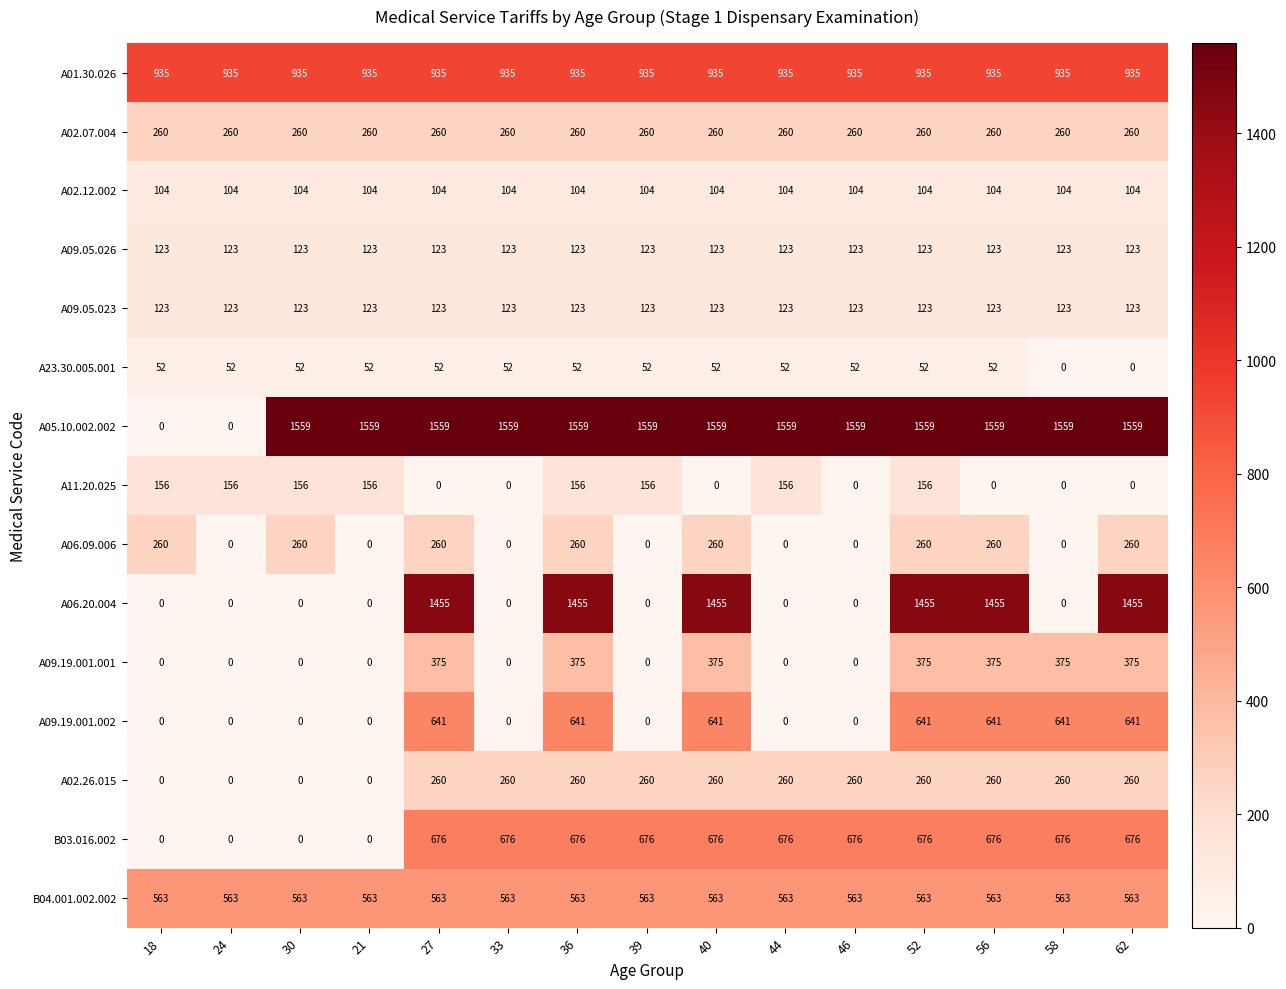

How many categories are shown in the chart?

15